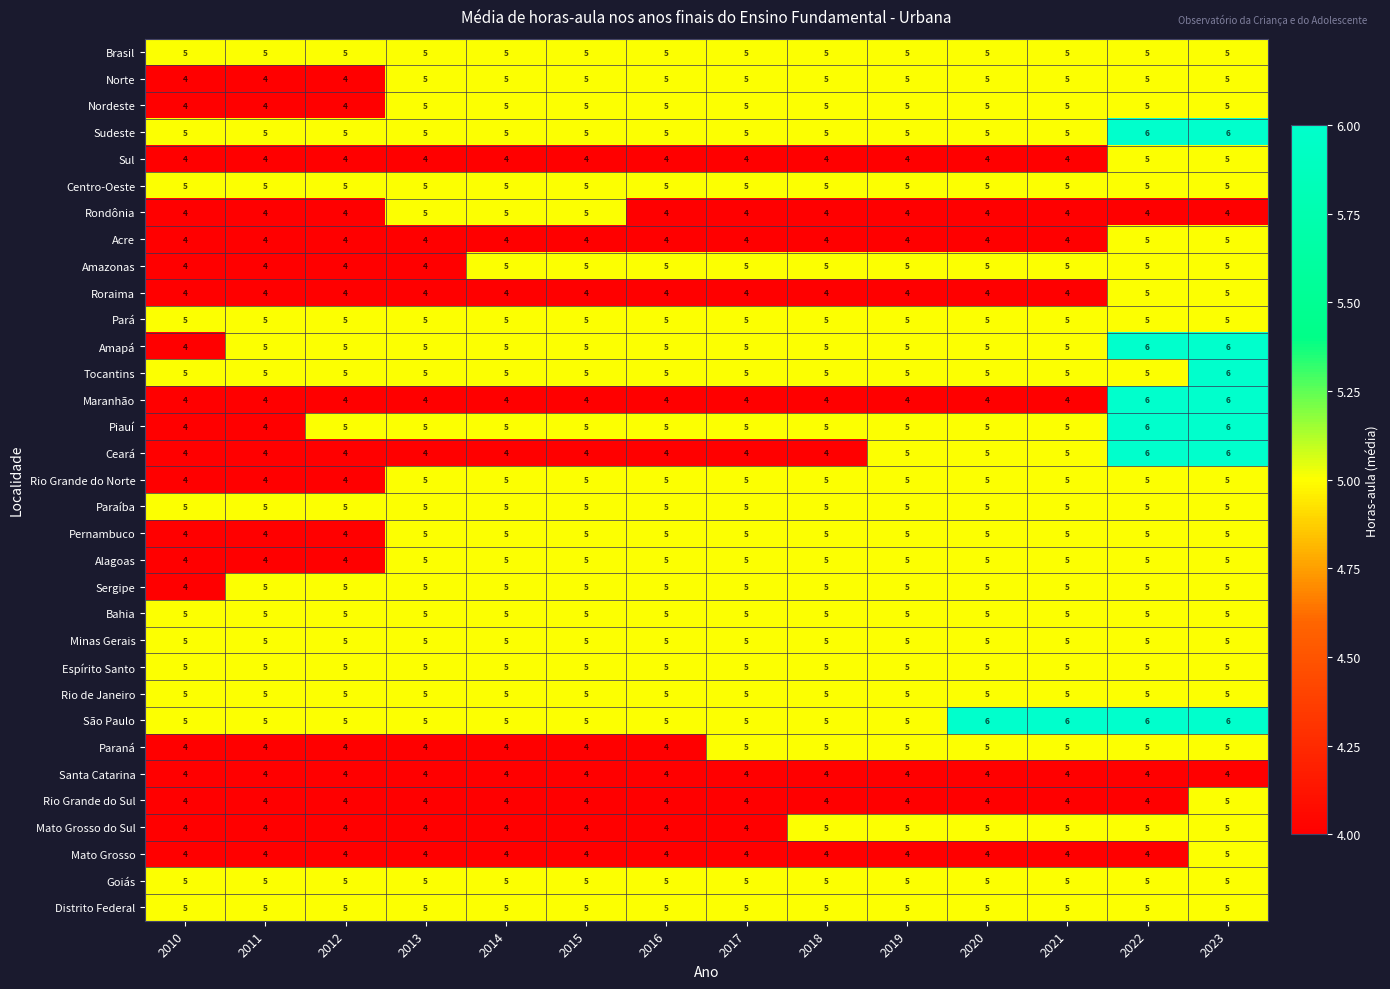

What is the highest value of the Mato Grosso do Sul series?

5